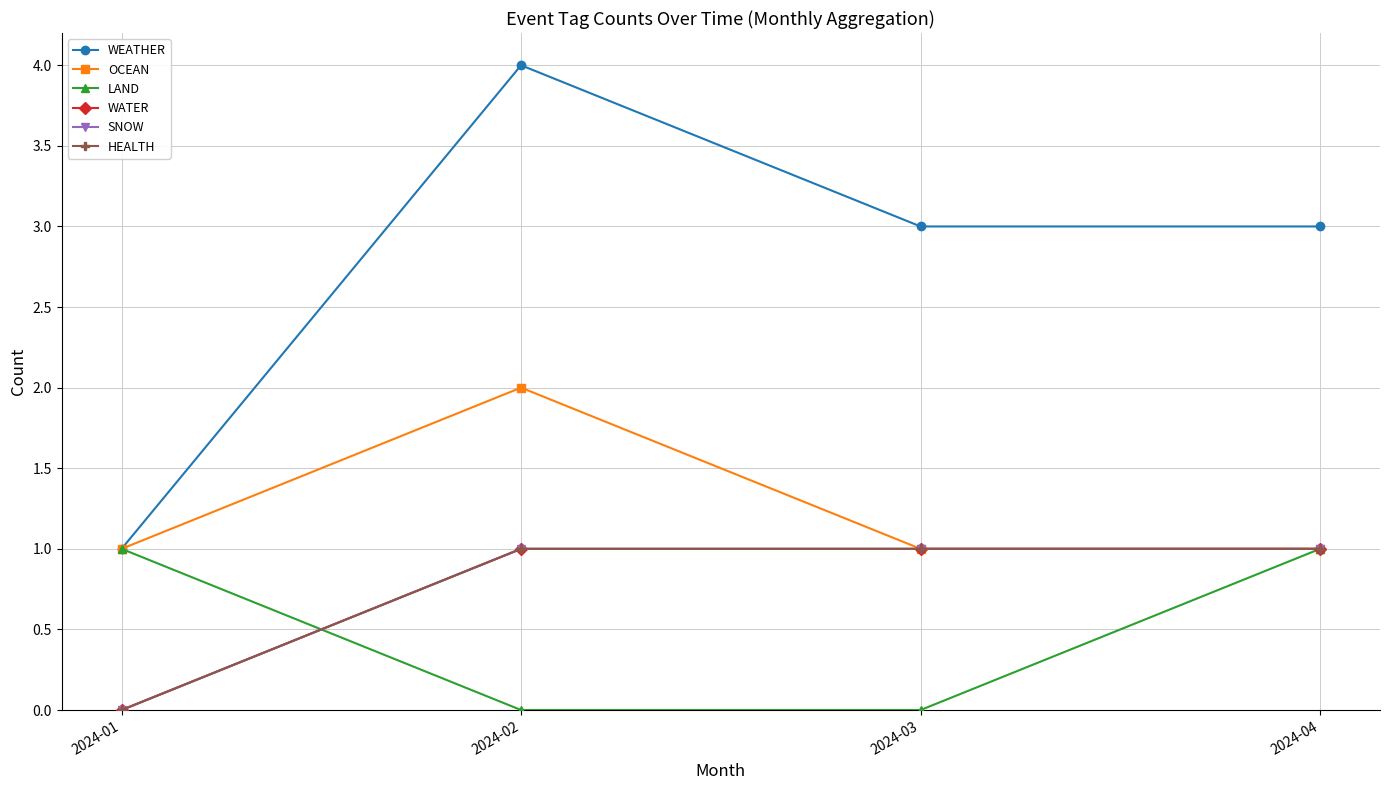

True or false: WATER has more than 2 interior local peaks.

False